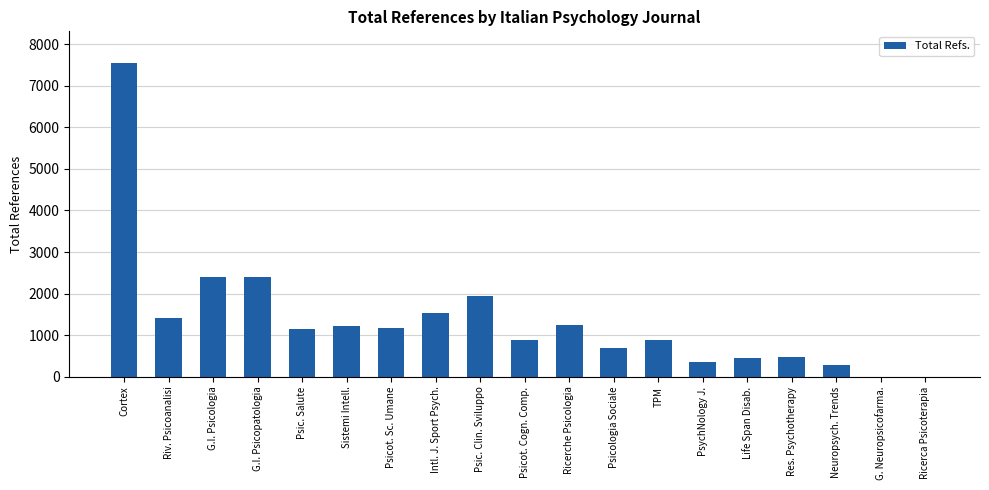

What is the average value?

1371